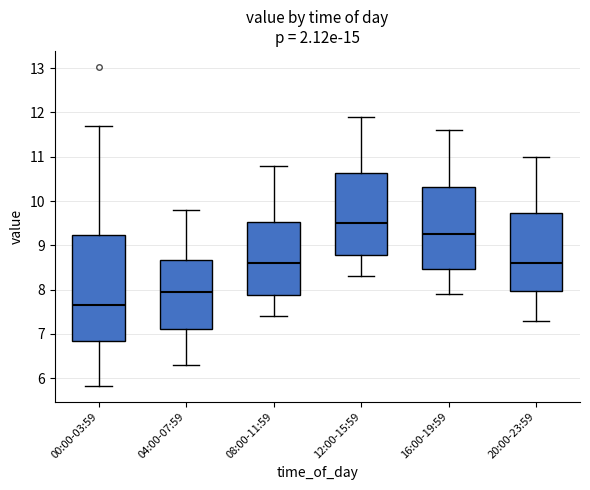

Which box is the tallest, from its lower edge to its upper edge?

00:00-03:59